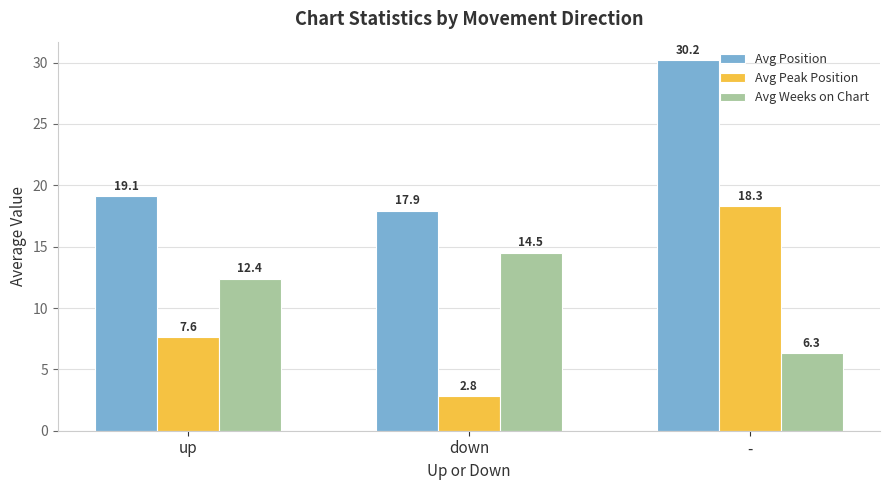

Which series changed the most between up and -?

Avg Position